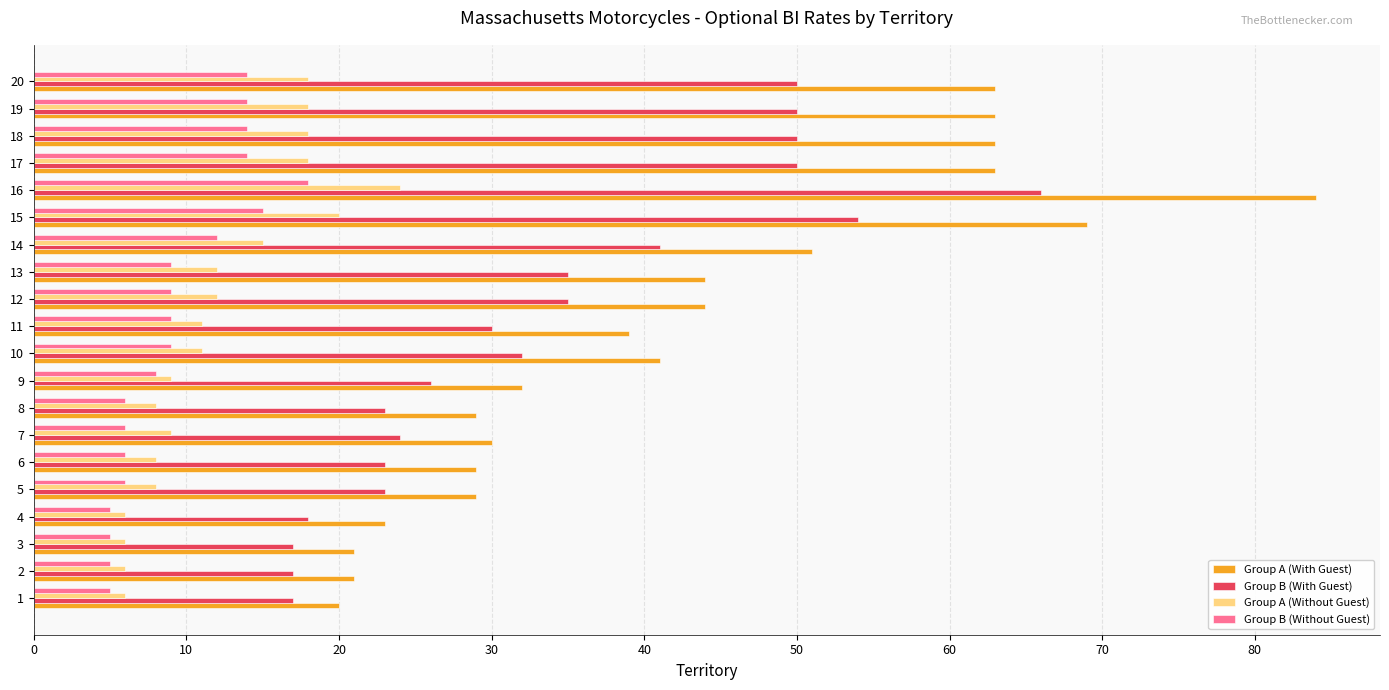

Is it true that Group A (Without Guest) equals 6 at 3?

True